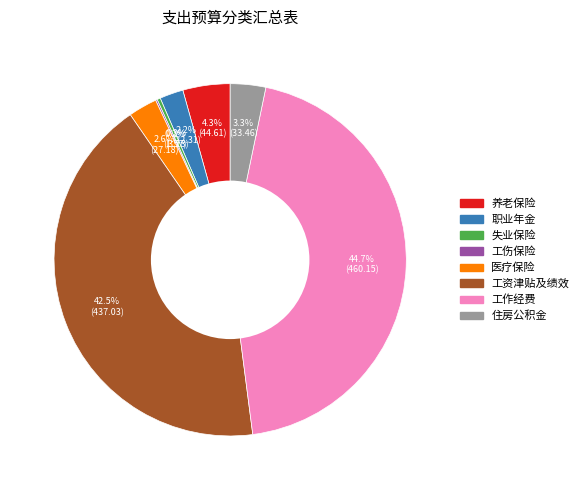

Is there a majority slice in this chart?

No